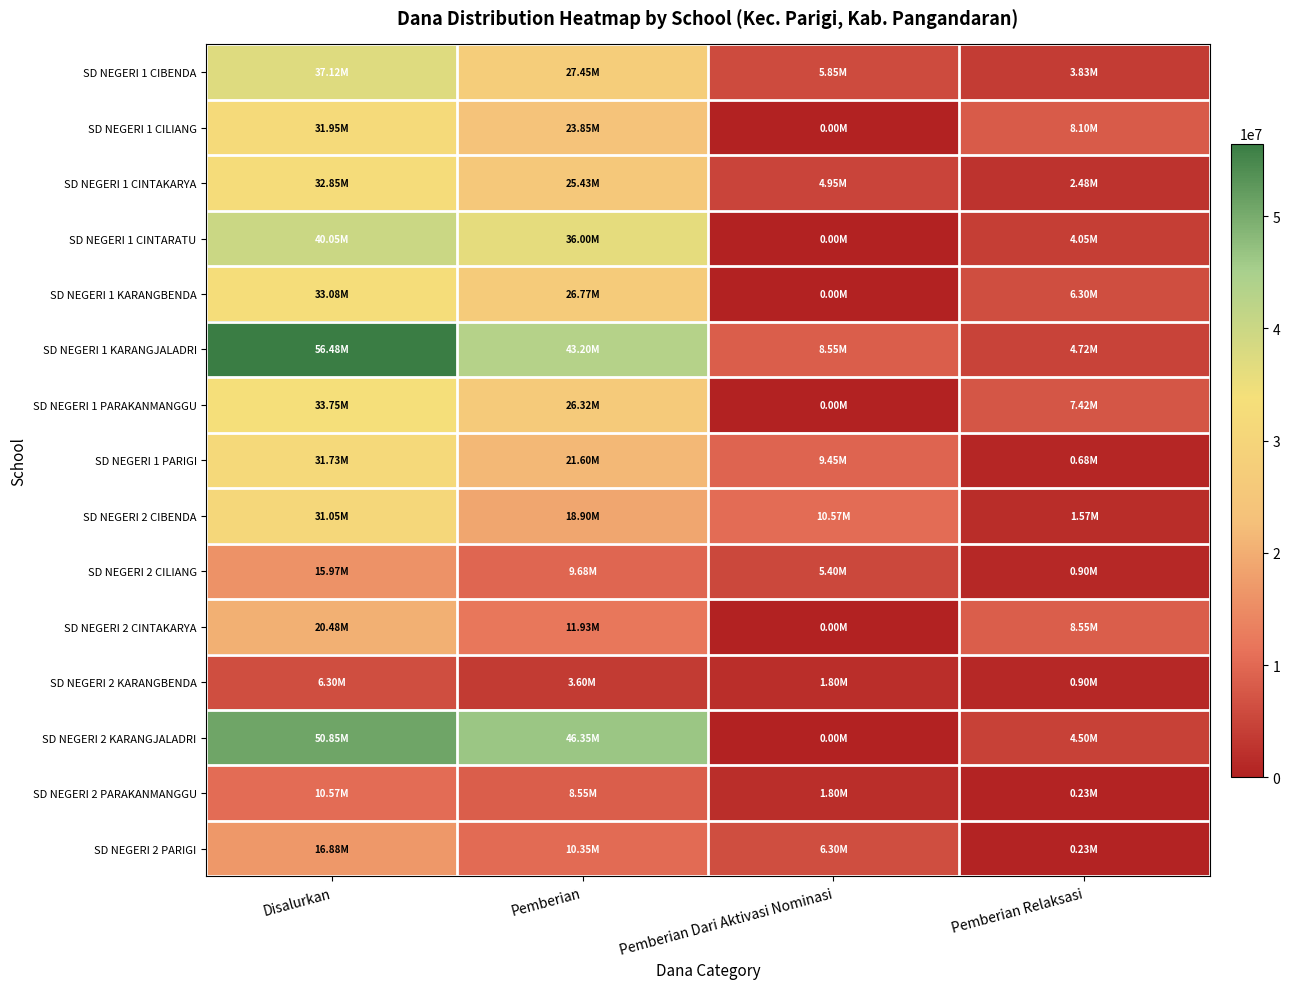

At which category is the sum across all series the highest?

Disalurkan